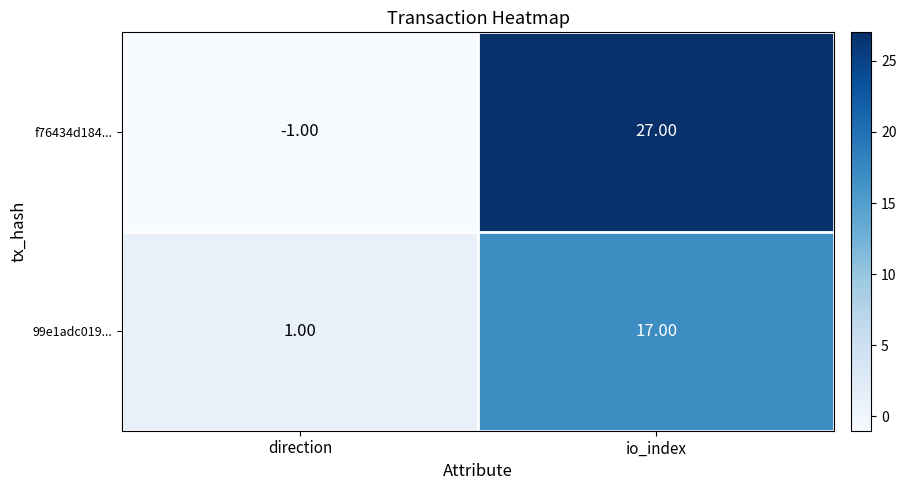

What is the difference between the highest and lowest values at io_index?

10